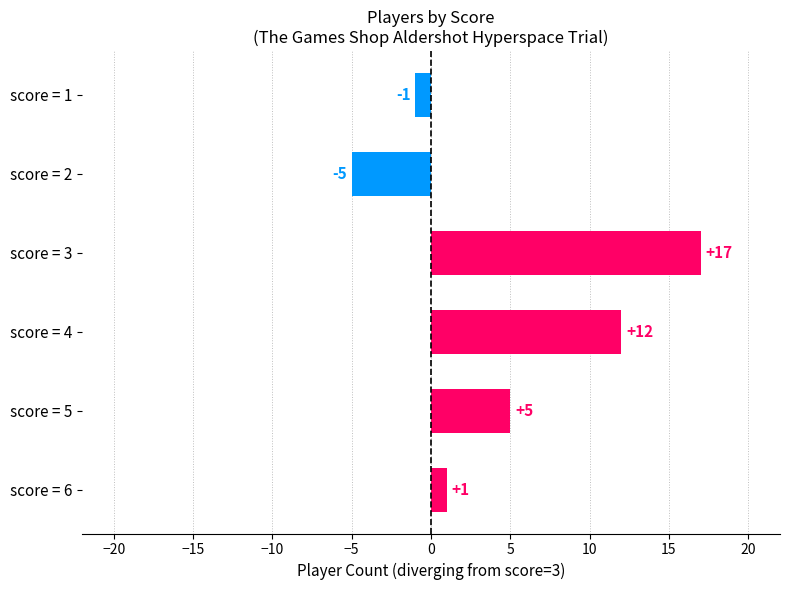

Approximately how many times larger is the value at score = 5 compared to score = 3?

0.3